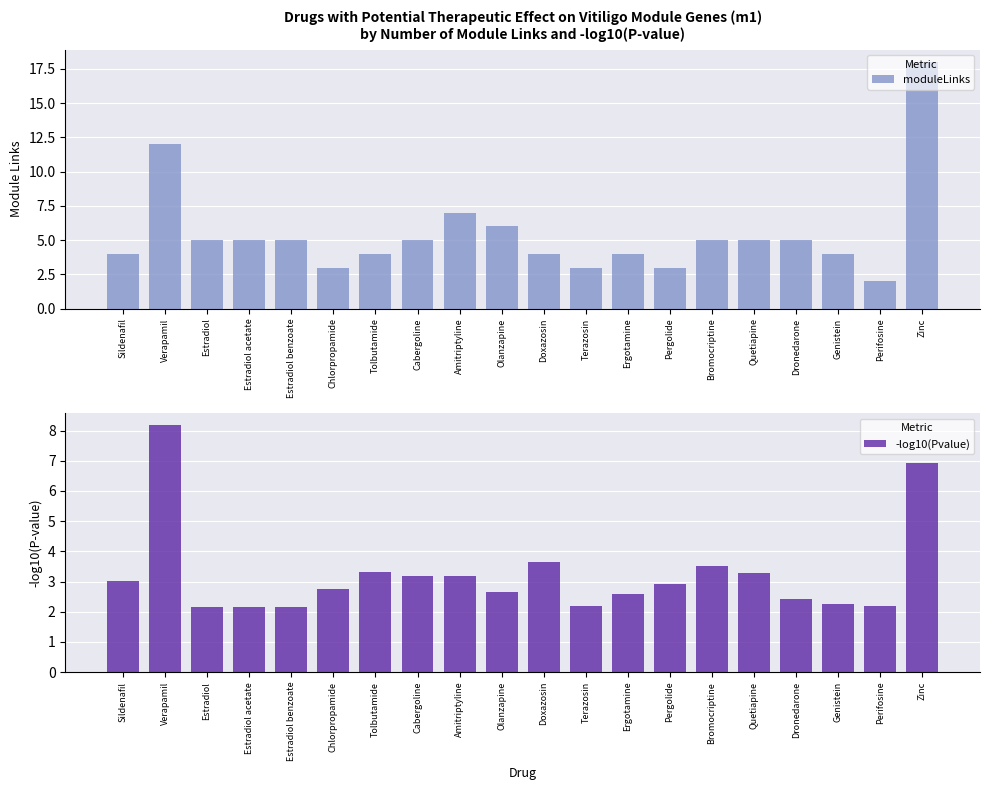

Rank the series at Dronedarone from lowest to highest value.

-log10(Pvalue), moduleLinks